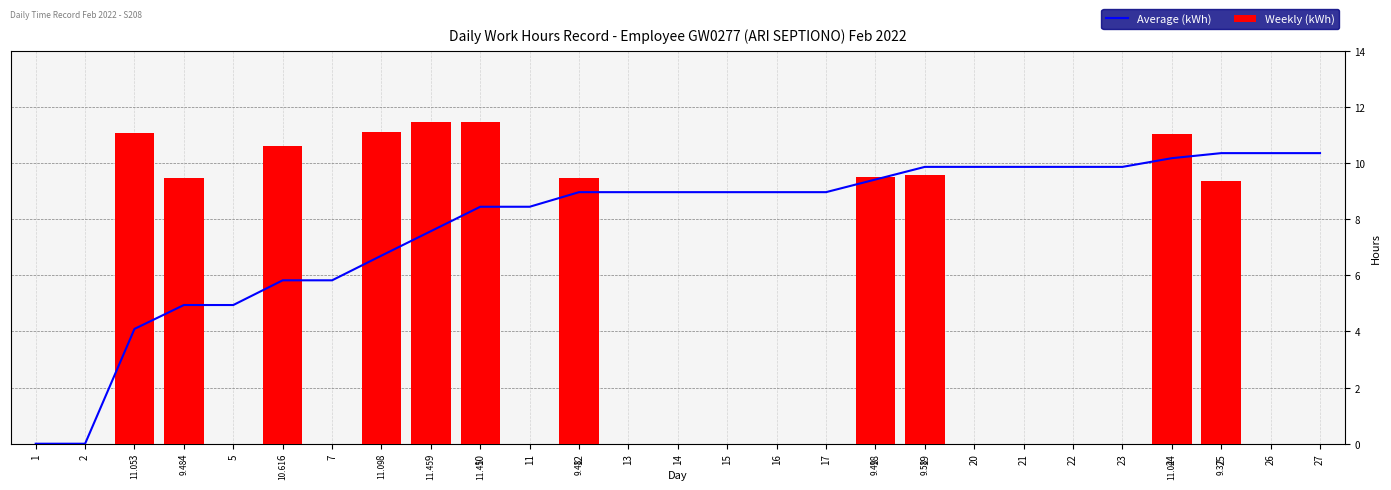

Between 10 and 25, which series saw the biggest shift?

Weekly (kWh)